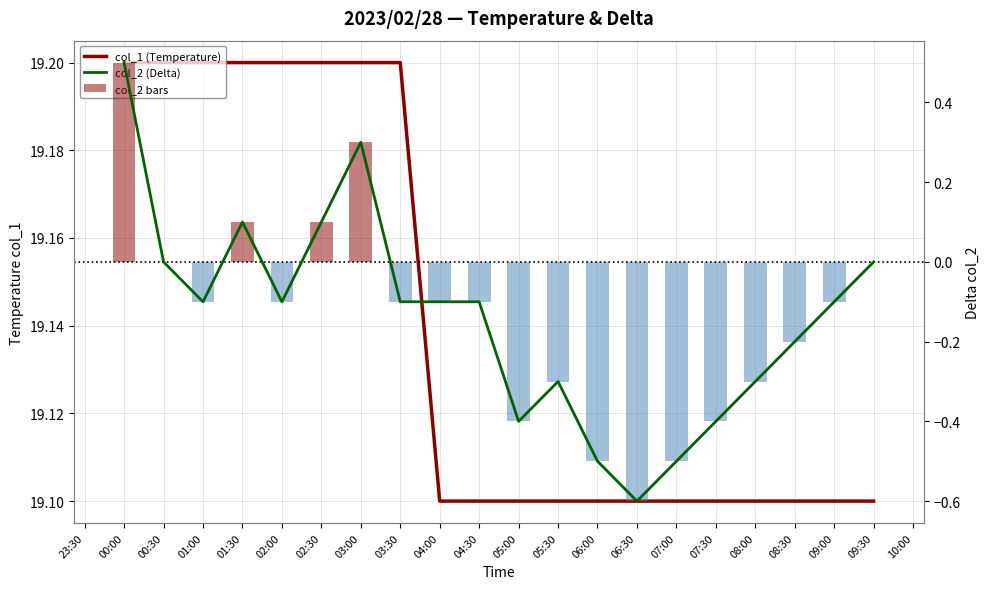

What are all the series names shown in the legend?

col_1 (Temperature), col_2 (Delta), col_2 bars